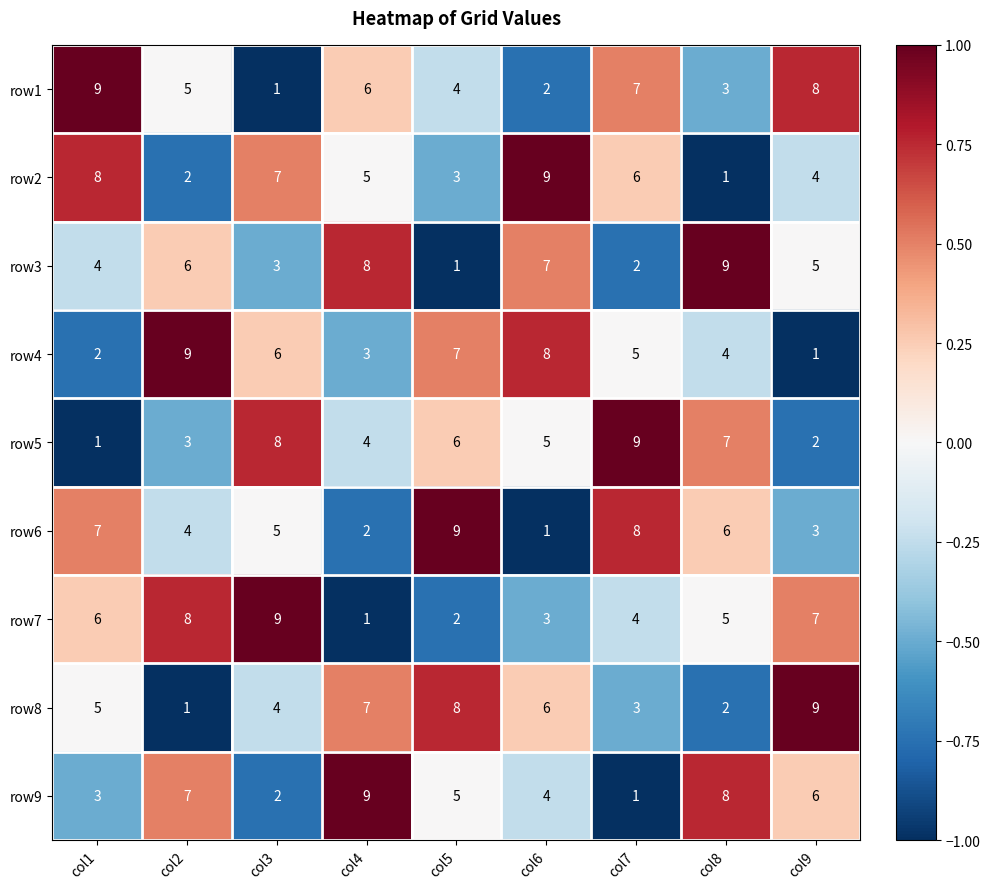

Is the value of row8 at col9 greater than the value of row5 at col2?

Yes